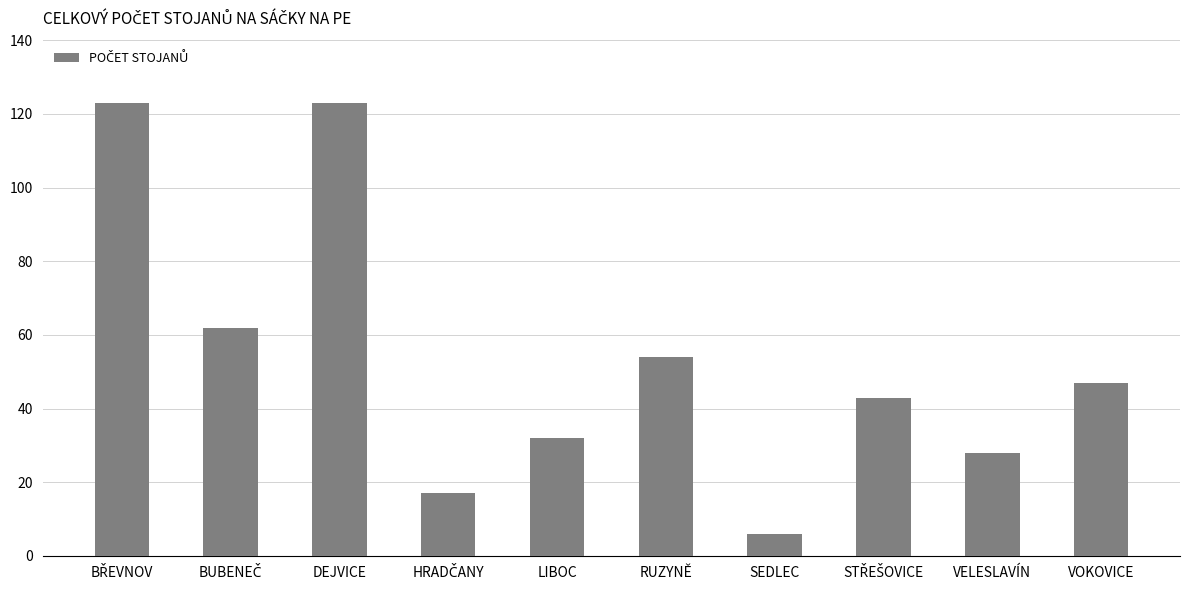

What is the sum of the values at SEDLEC and VELESLAVÍN?

34